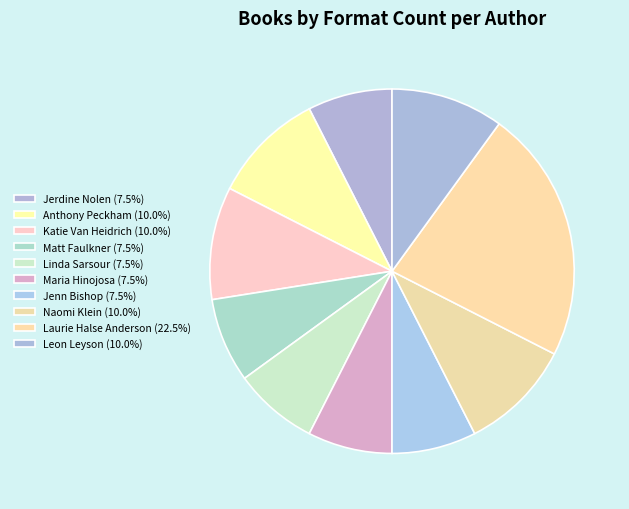

Does any single category account for the majority?

No